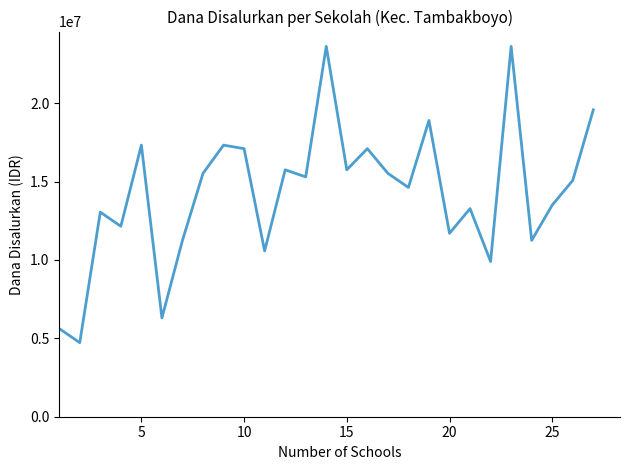

What is the smallest value displayed?

4725000